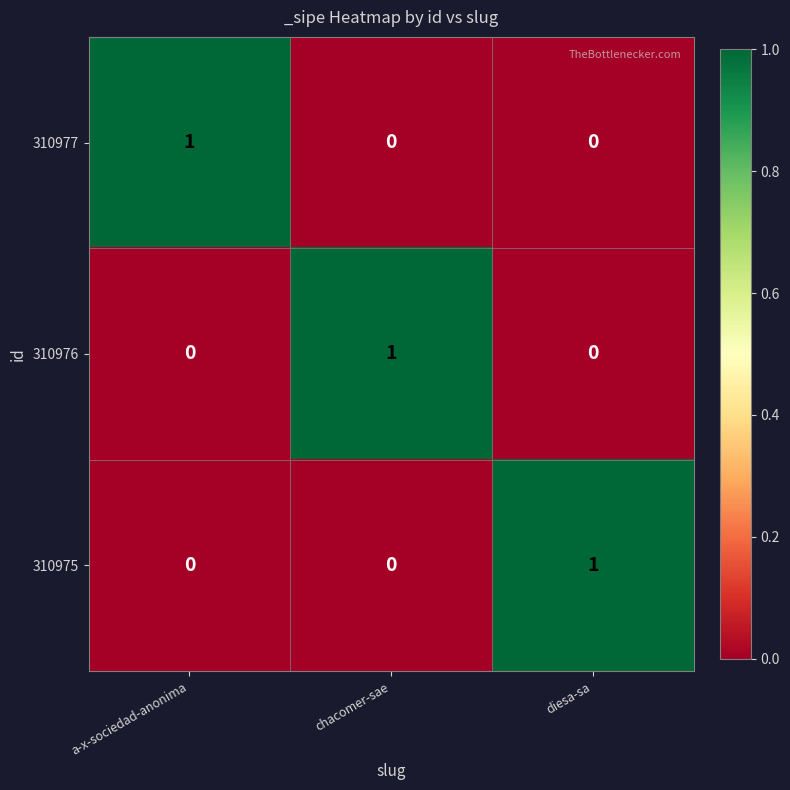

Which category has the highest value in the 310976 series?

chacomer-sae